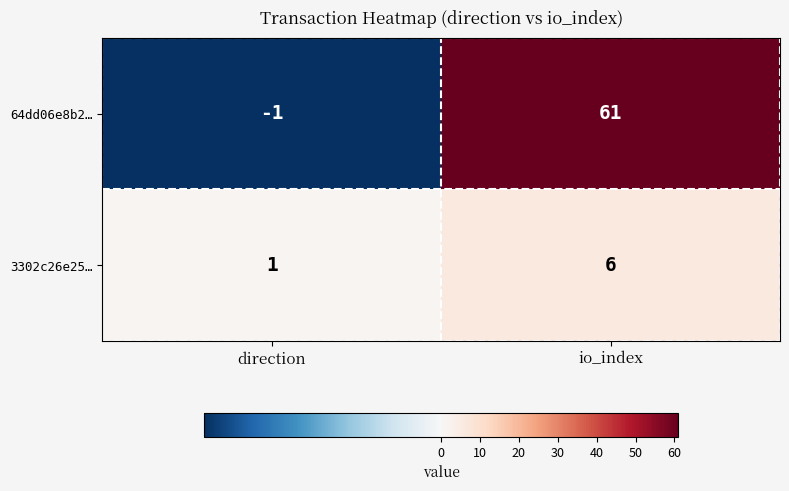

The value of 3302c26e25… at io_index is 6. True or false?

True